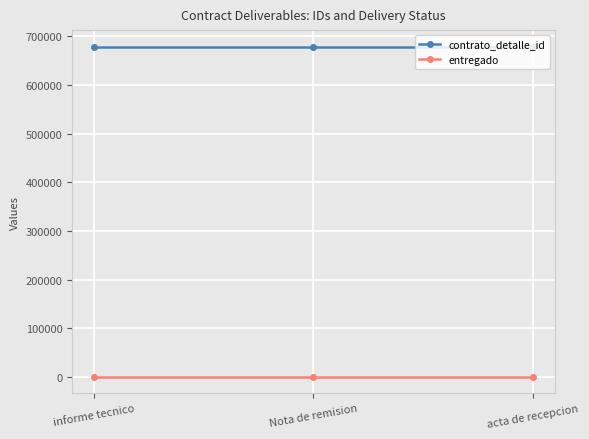

What is the value of the contrato_detalle_id point at the 2nd from the left?

679011